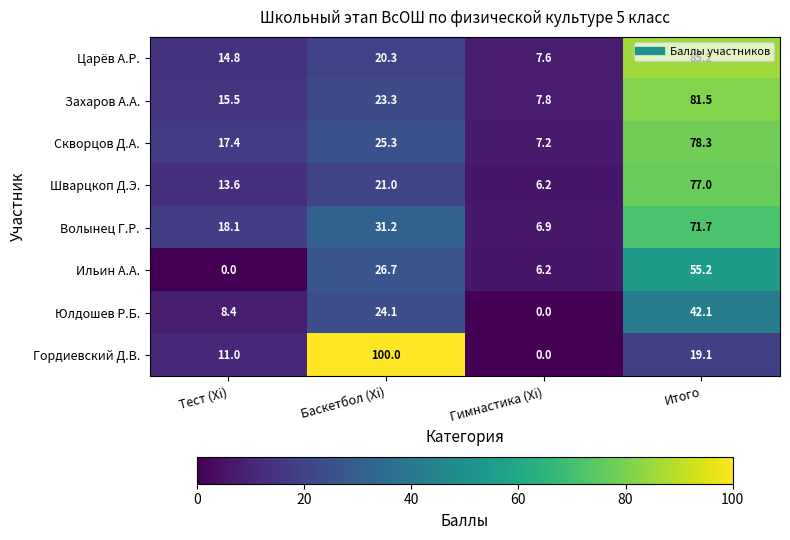

List the series in order of their peak value, lowest first.

Юлдошев Р.Б., Ильин А.А., Волынец Г.Р., Шварцкоп Д.Э., Скворцов Д.А., Захаров А.А., Царёв А.Р., Гордиевский Д.В.